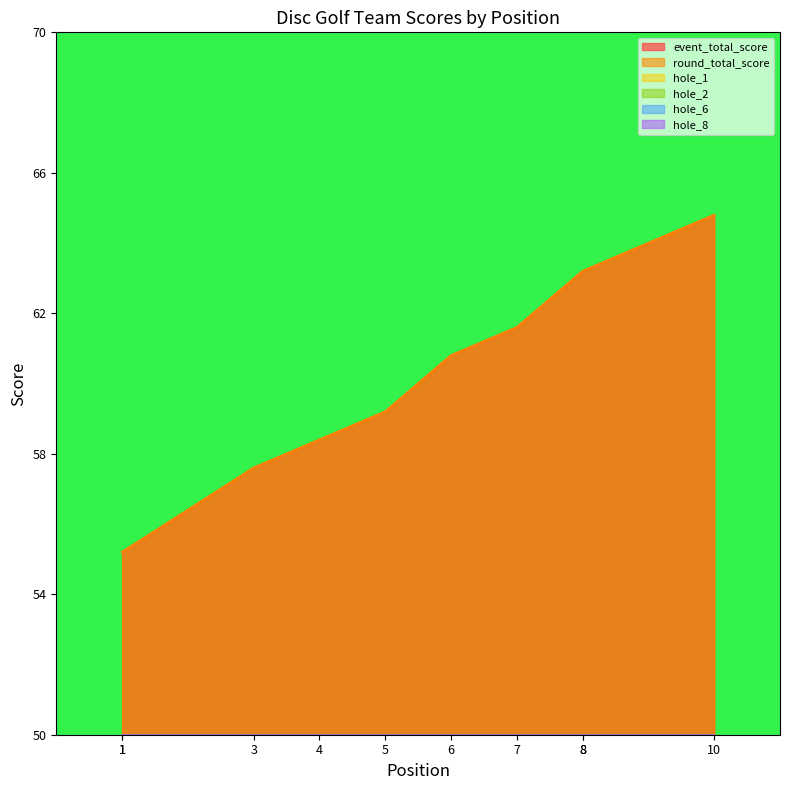

At 5, list the series in order from largest to smallest.

event_total_score, round_total_score, hole_1, hole_2, hole_6, hole_8